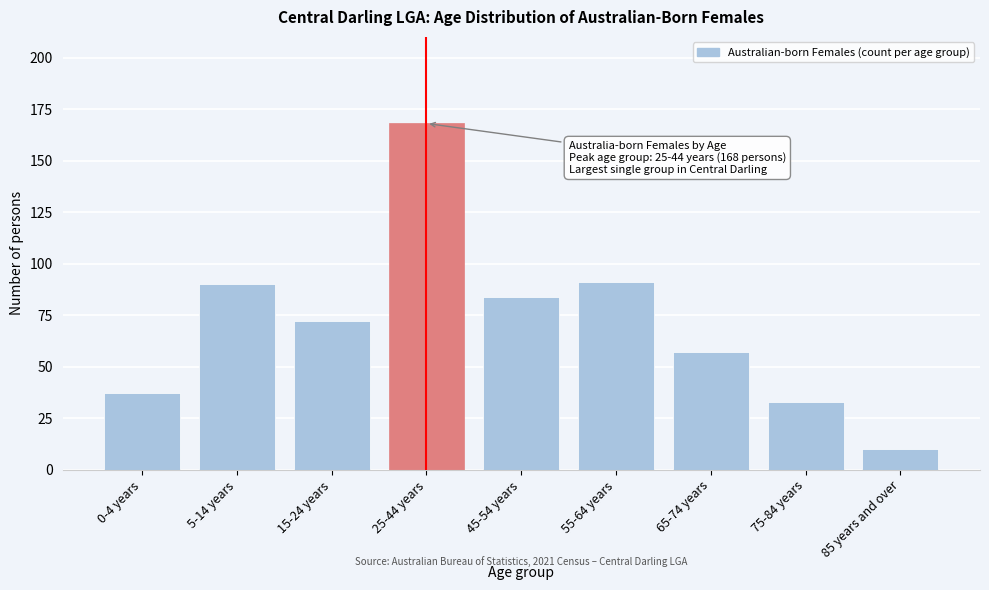

Reading left to right, list all the values displayed in this chart.

0-4 years=37	5-14 years=90	15-24 years=72	25-44 years=168	45-54 years=84	55-64 years=91	65-74 years=57	75-84 years=33	85 years and over=10